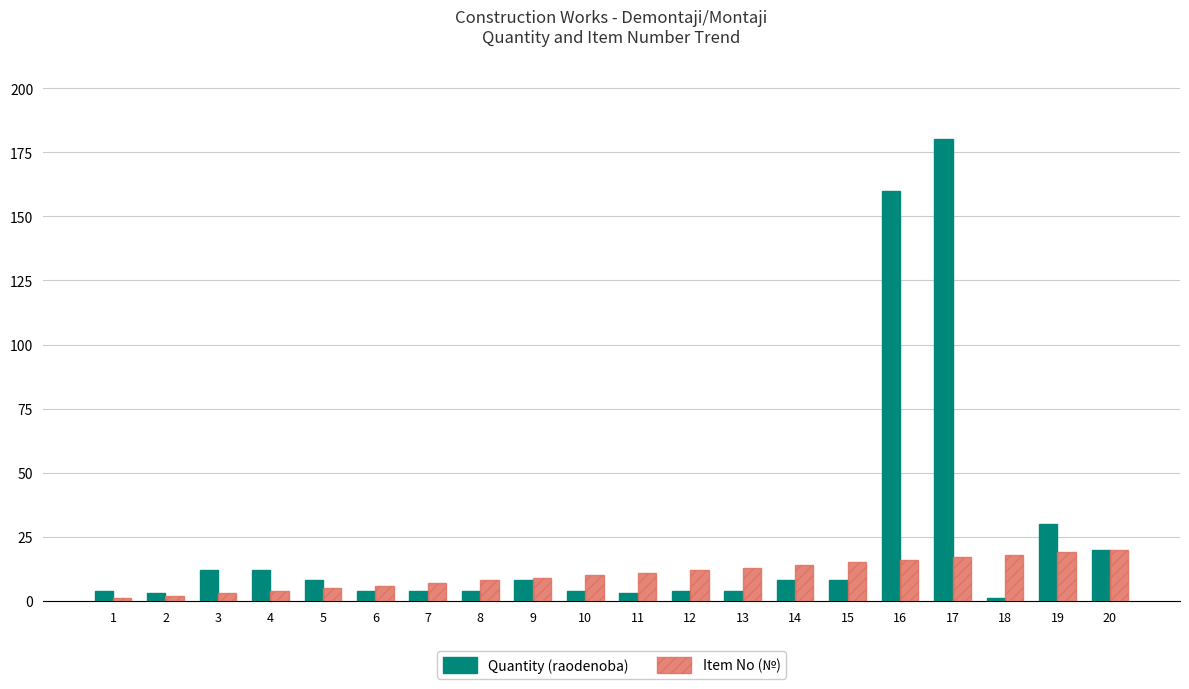

The Quantity (raodenoba) series shows 8 at 9. True or false?

True